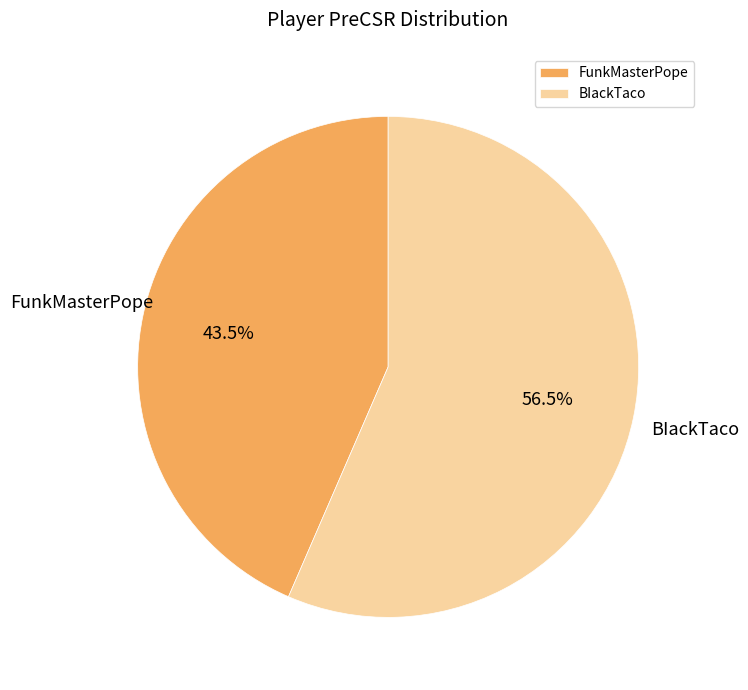

Rank the categories by value from highest to lowest.

BIackTaco, FunkMasterPope